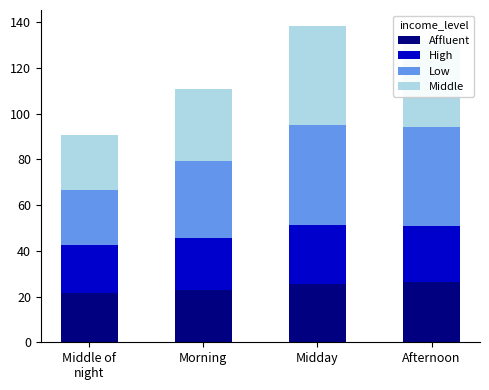

What is the total value across all series at Morning?

111.0